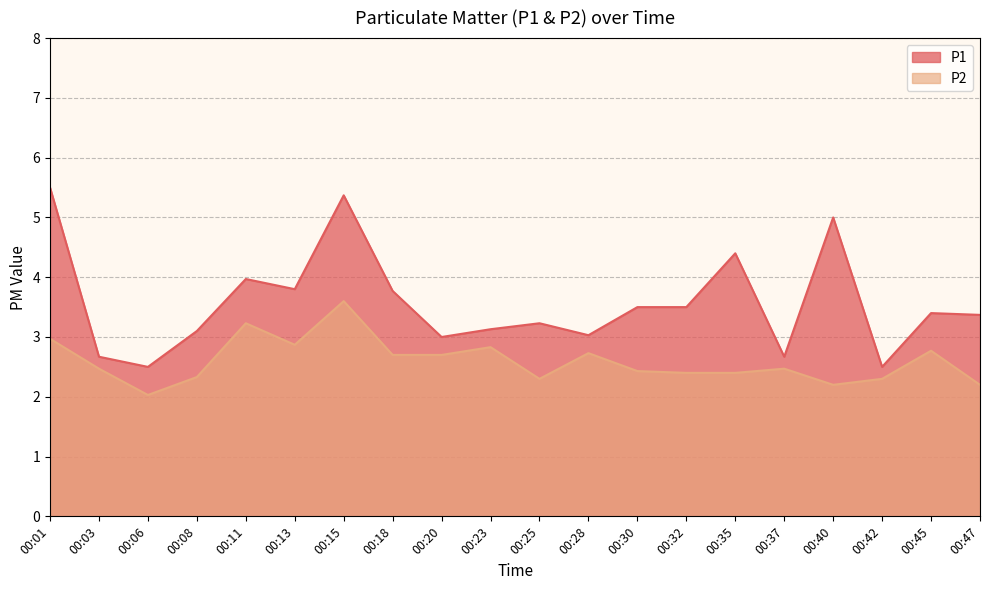

What is the difference between the highest and lowest values at 00:42?

0.2